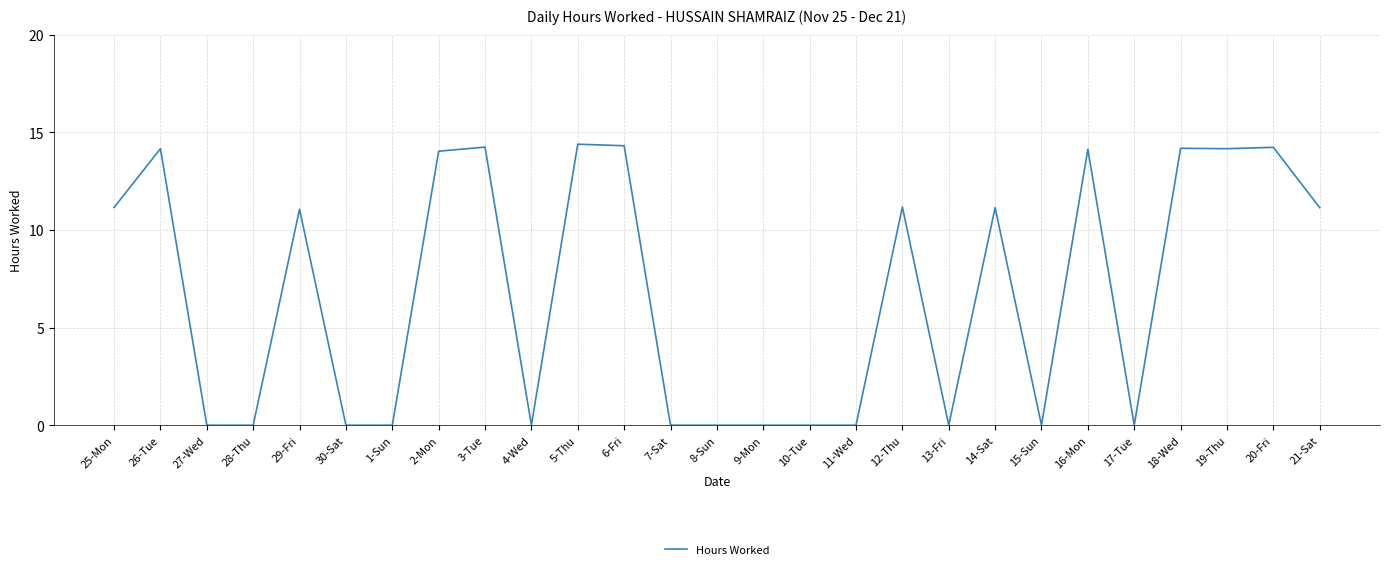

What is the sum of all values?

183.5